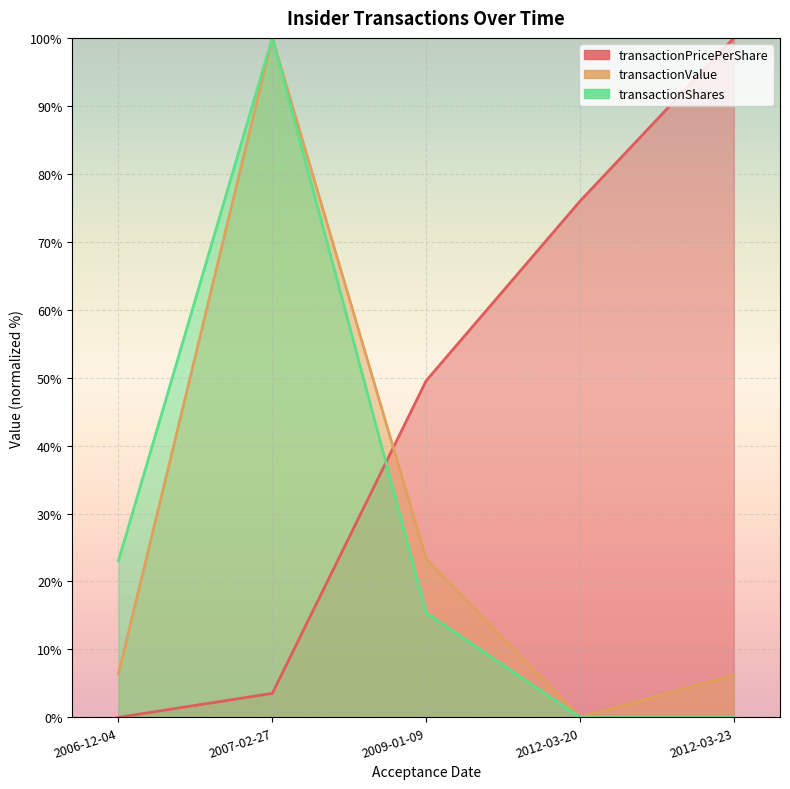

What is the label of the 3rd point from the left?

2009-01-09